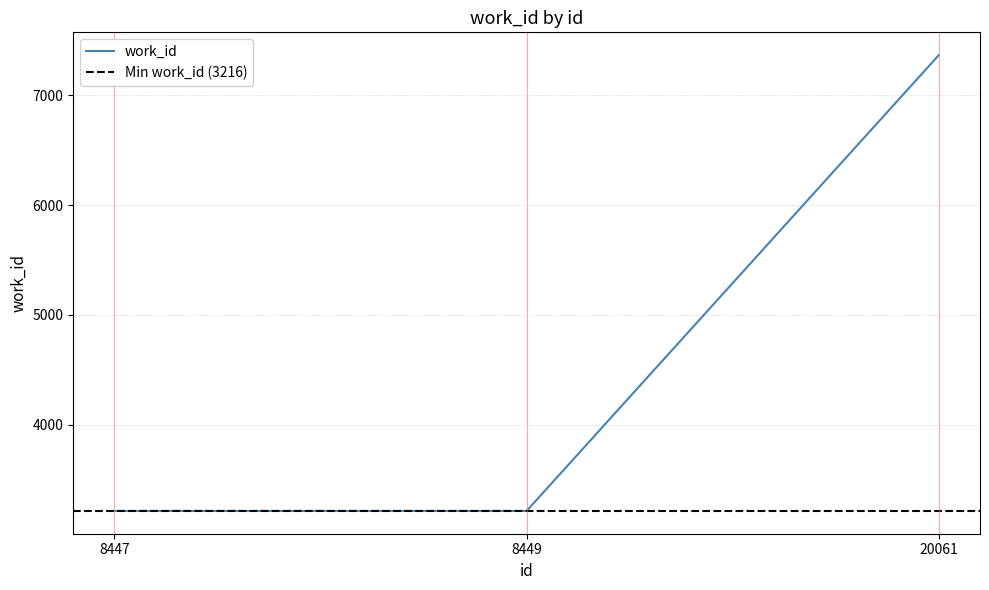

The chart shows a value of 7365 at 20061. True or false?

True